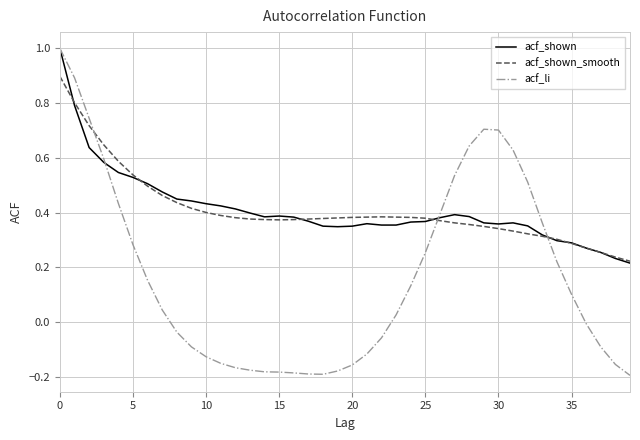

What is the maximum value shown in the chart?

1.0